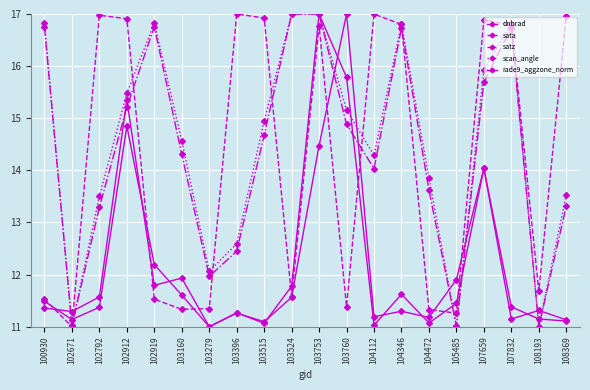

How many data points does each series have?

20